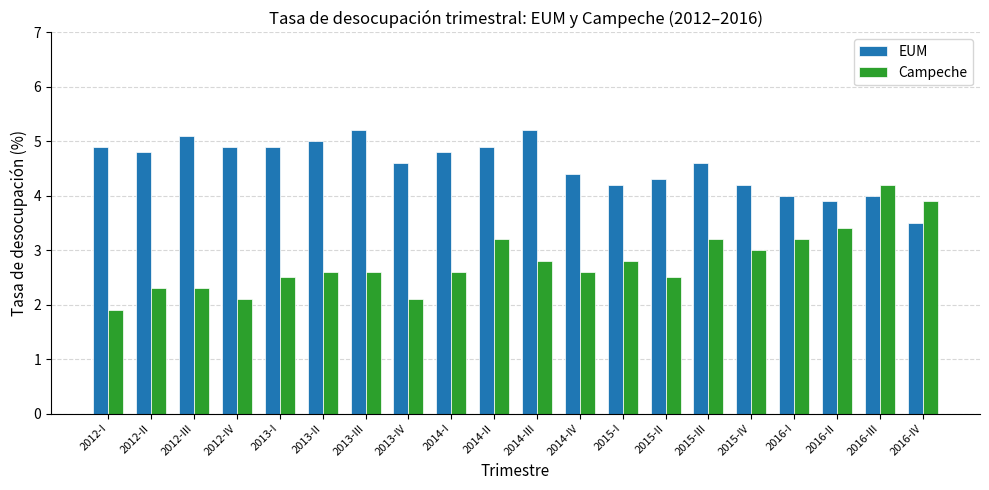

What is the spread (max minus min) of values at 2015-II?

1.8